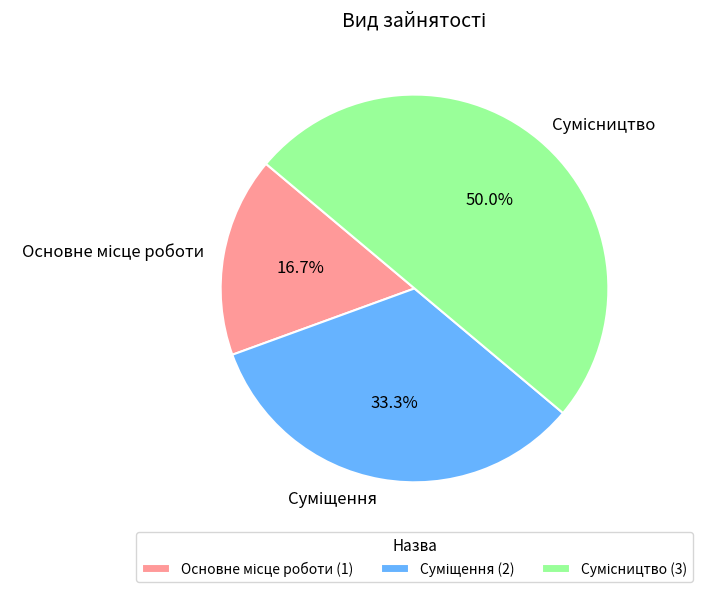

To the nearest percent, what percentage of the pie is Основне місце роботи?

17%